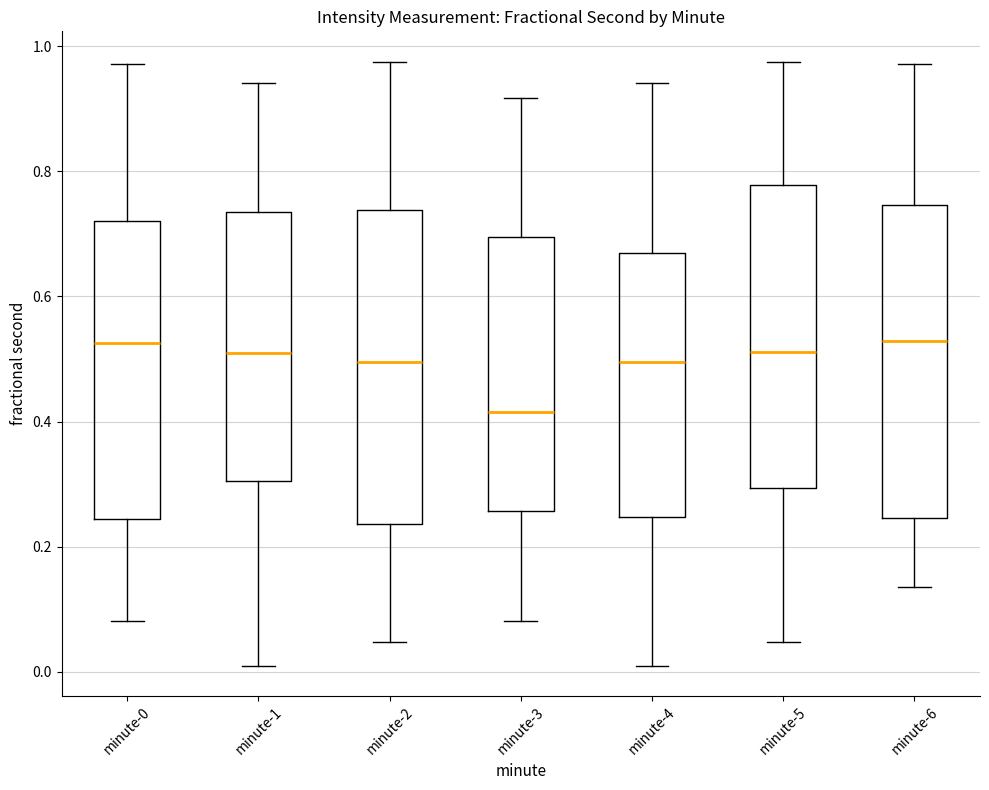

Reading left to right, read every box against the y-axis: the position of its median line, the range the box covers, and the ends of its whiskers. The values are not printed on the chart, so give them approximately, as read against the axis.

minute-0: median 0.52, box 0.24 to 0.72, whiskers 0.08 to 0.98
minute-1: median 0.52, box 0.30 to 0.74, whiskers 0.00 to 0.94
minute-2: median 0.50, box 0.24 to 0.74, whiskers 0.04 to 0.98
minute-3: median 0.42, box 0.26 to 0.70, whiskers 0.08 to 0.92
minute-4: median 0.50, box 0.24 to 0.66, whiskers 0.00 to 0.94
minute-5: median 0.52, box 0.30 to 0.78, whiskers 0.04 to 0.98
minute-6: median 0.52, box 0.24 to 0.74, whiskers 0.14 to 0.98